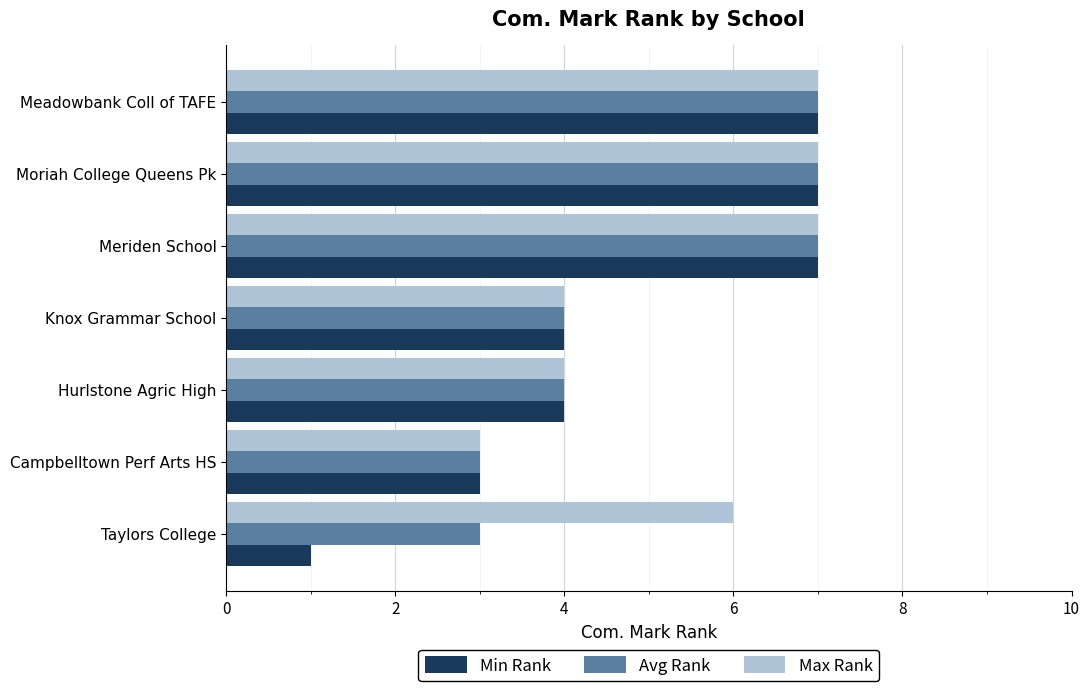

What is the approximate value of Avg Rank at Hurlstone Agric High?

4